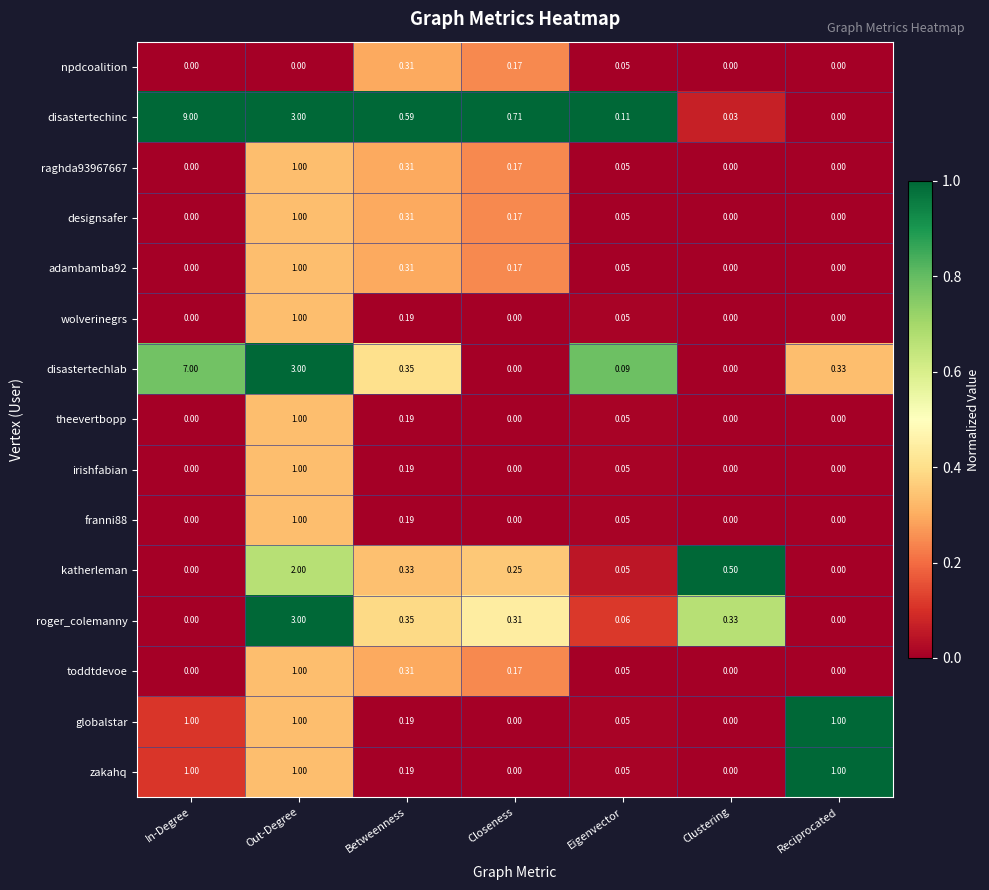

Is the value of globalstar at Closeness greater than the value of katherleman at Out-Degree?

No